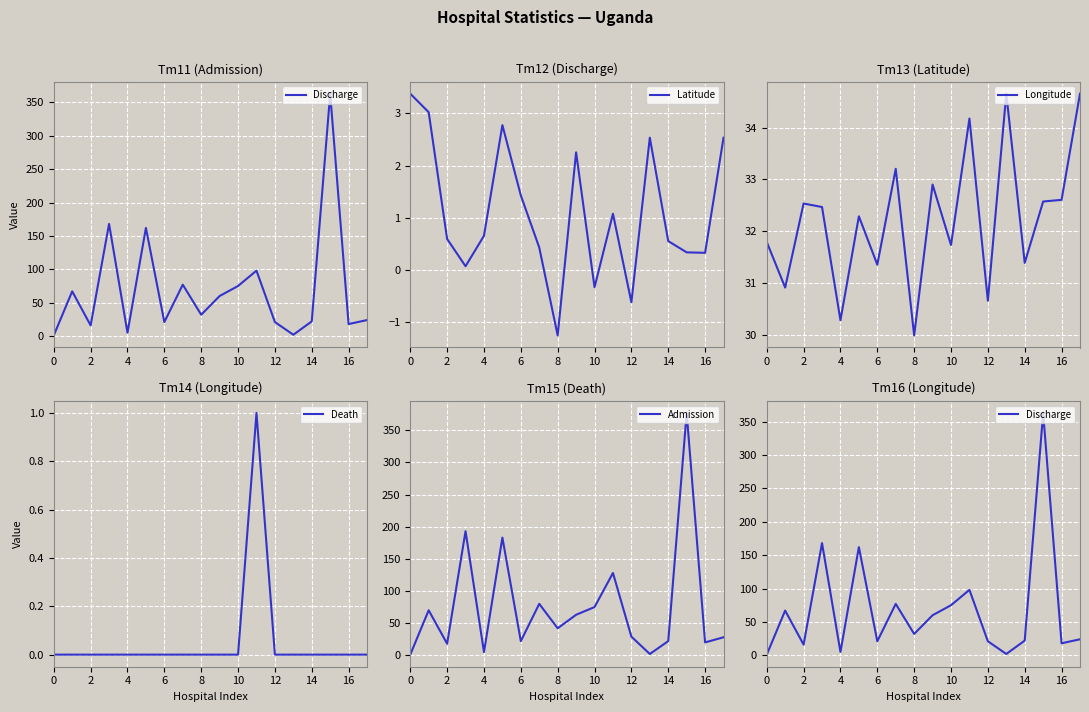

Is this an area chart (filled region under the line)?

No